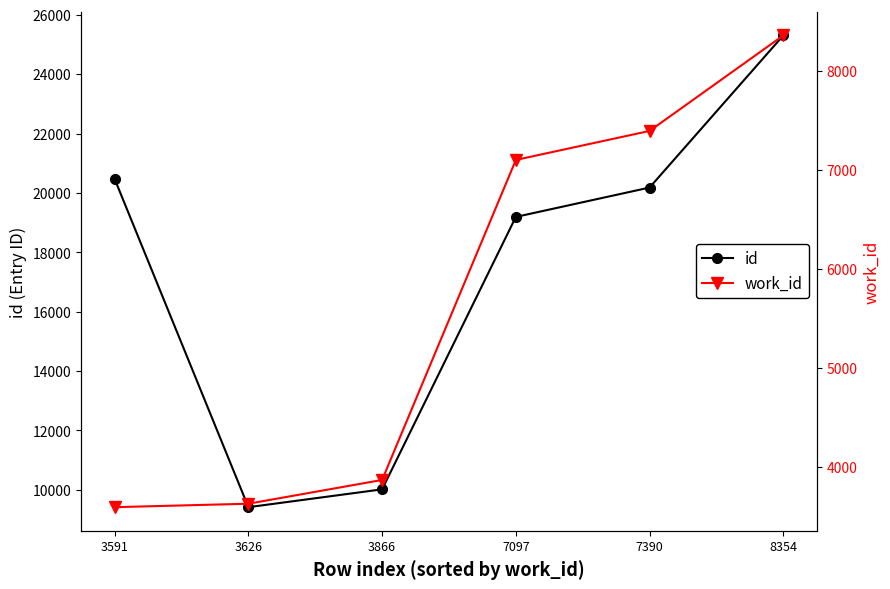

True or false: work_id and id intersect in this chart.

False